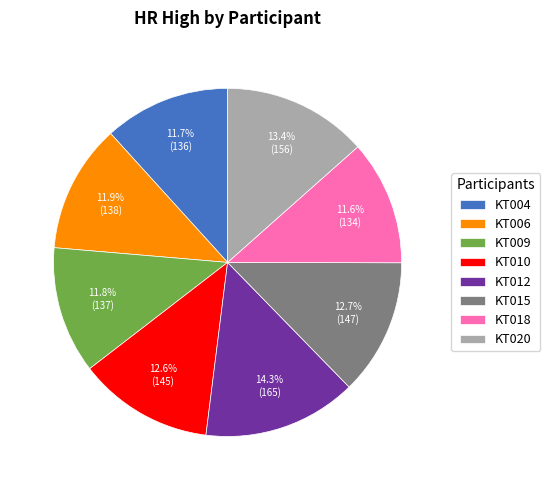

Which slice is the largest?

KT012